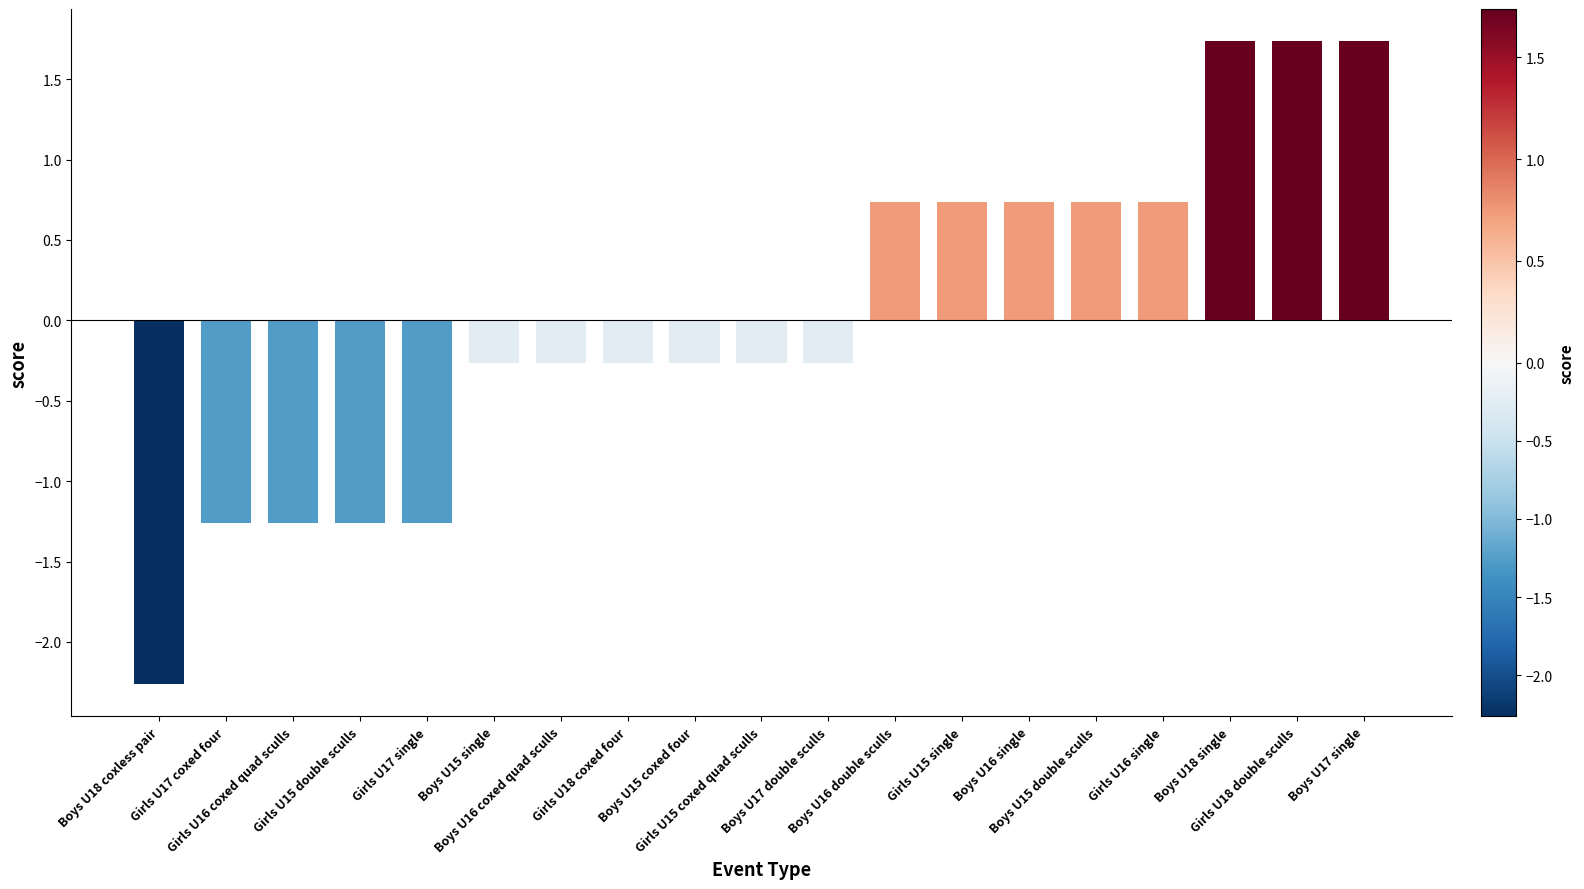

What is the approximate value at Girls U15 coxed quad sculls?

-0.3